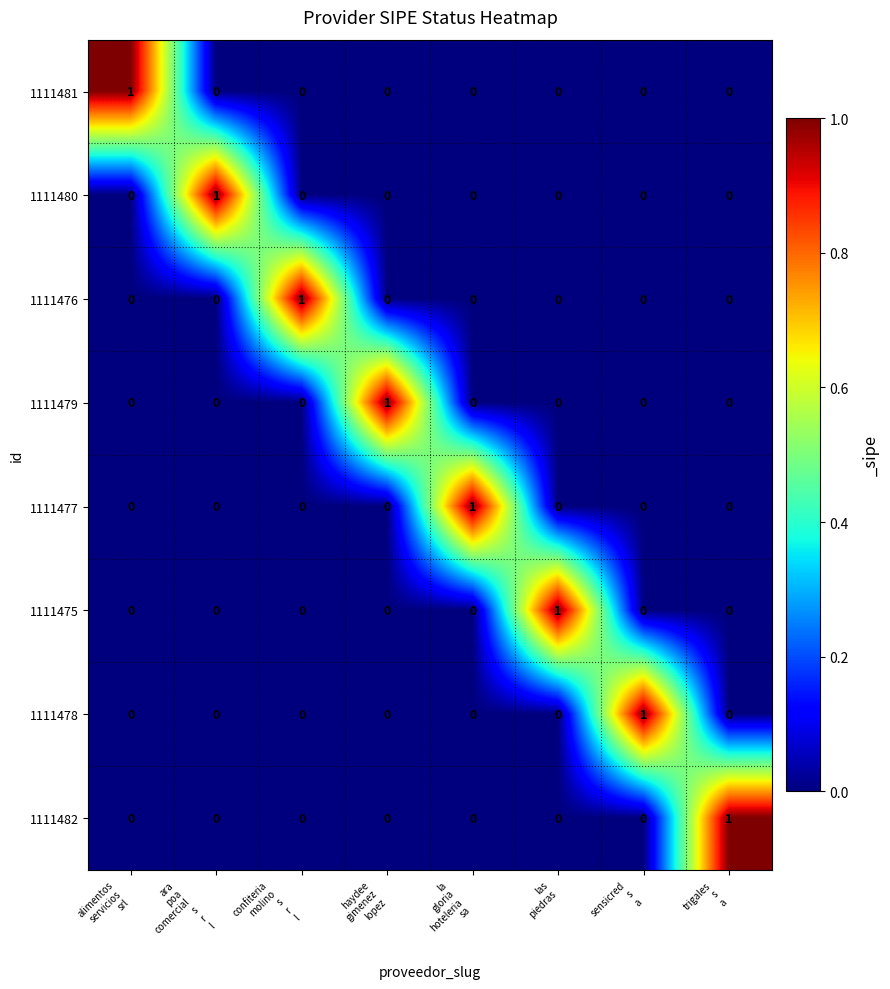

Count the 1111480 values in the range 0 to 1.

8